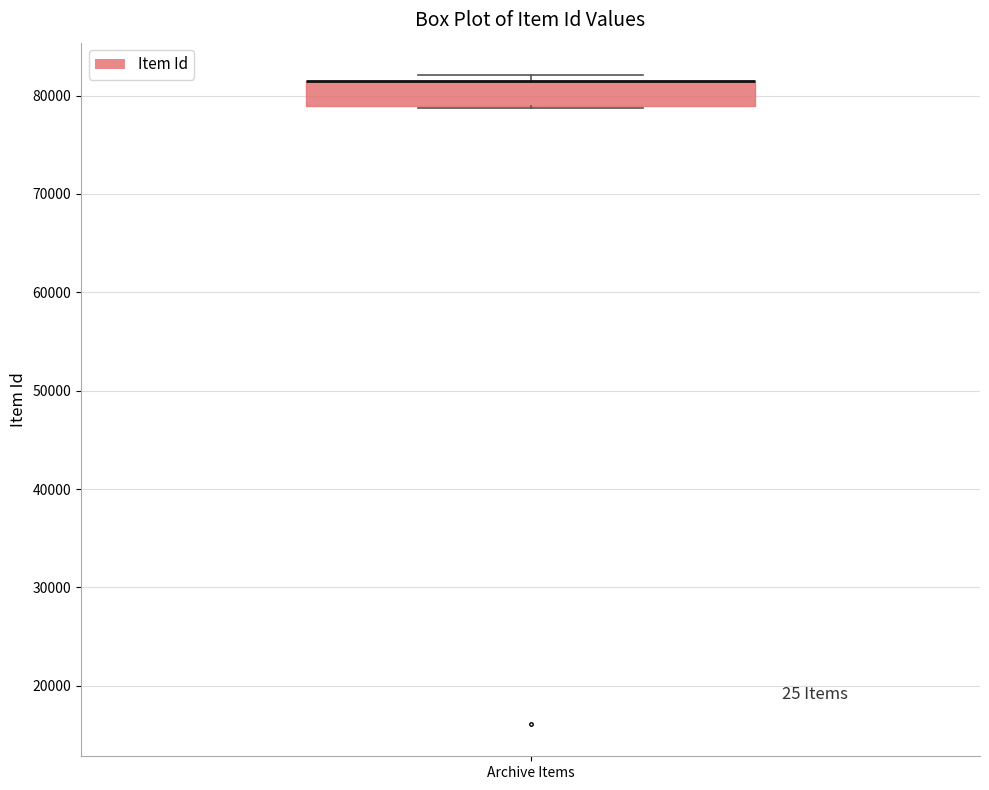

Transcribe this box plot: give where the median line is, the range the box spans, and where the two whiskers end, as read against the y-axis. The values are not printed on the chart, so give them approximately, as read against the axis.

median 81000 (drawn on the box's upper edge), box 79000 to 81000, whiskers 79000 to 82000